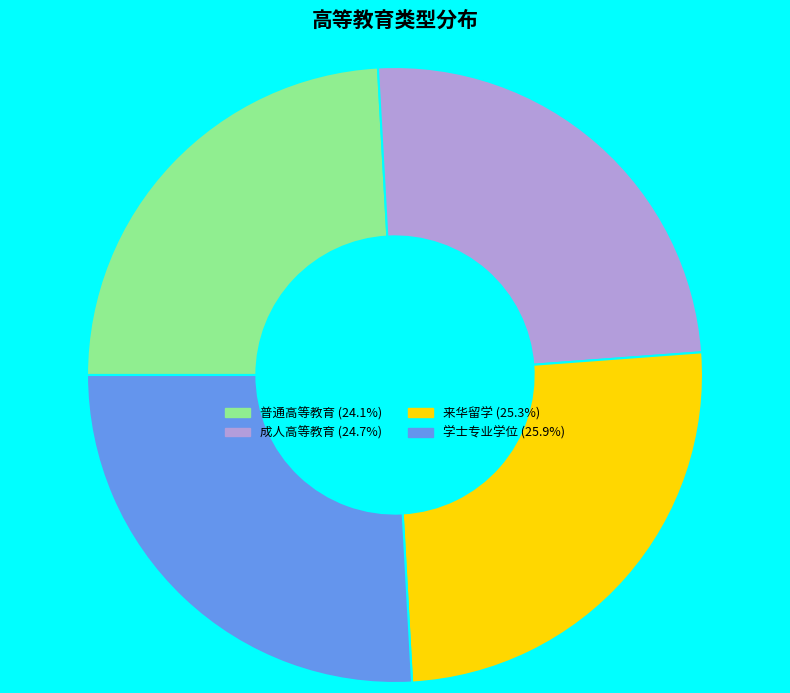

What is the ratio of the value at 普通高等教育 (24.1%) to the value at 来华留学 (25.3%)?

1.0